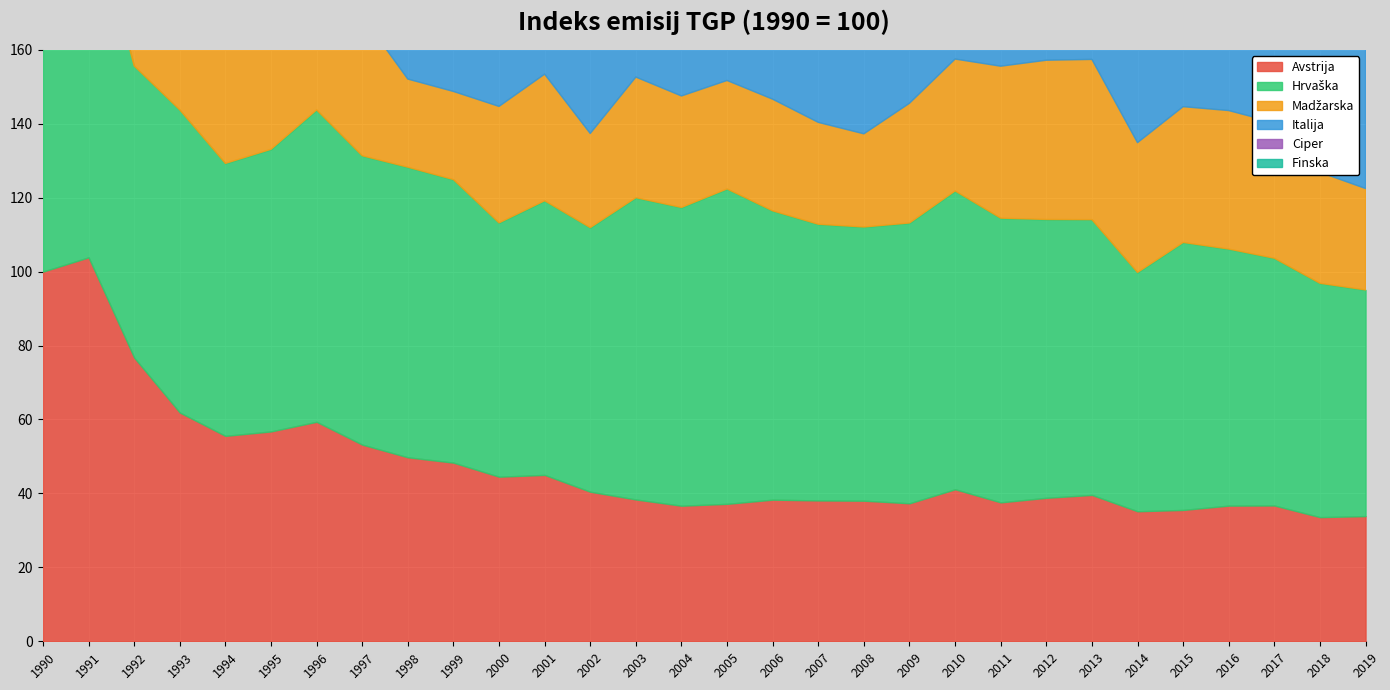

The value of Finska at 2017 is 121.4. True or false?

True